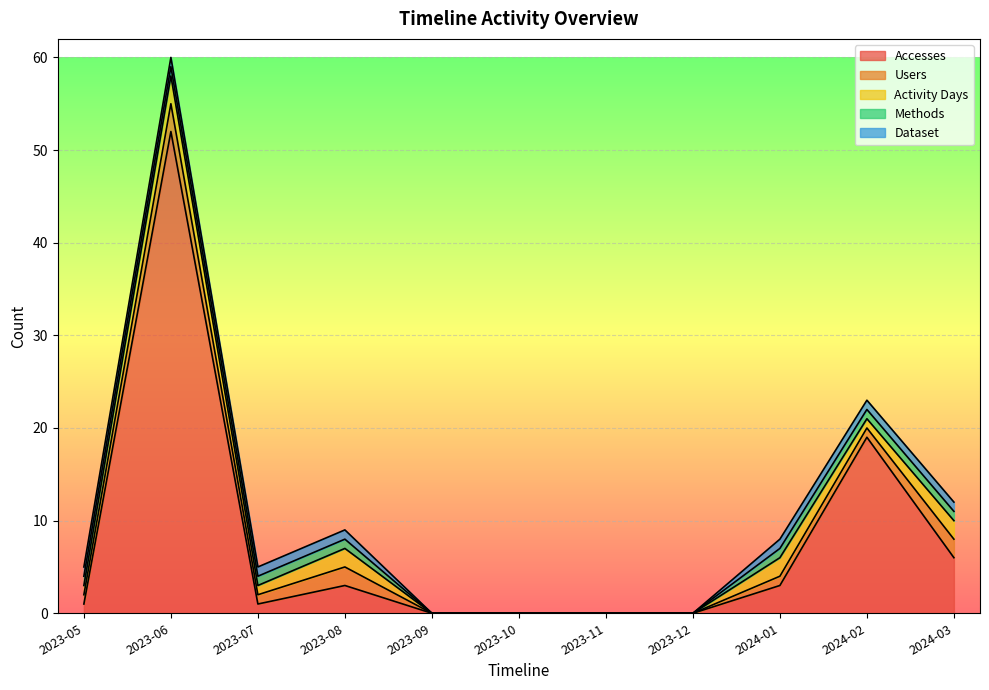

Rank the categories by Activity Days value from lowest to highest.

2023-09, 2023-10, 2023-11, 2023-12, 2023-05, 2023-07, 2024-02, 2023-08, 2024-01, 2024-03, 2023-06